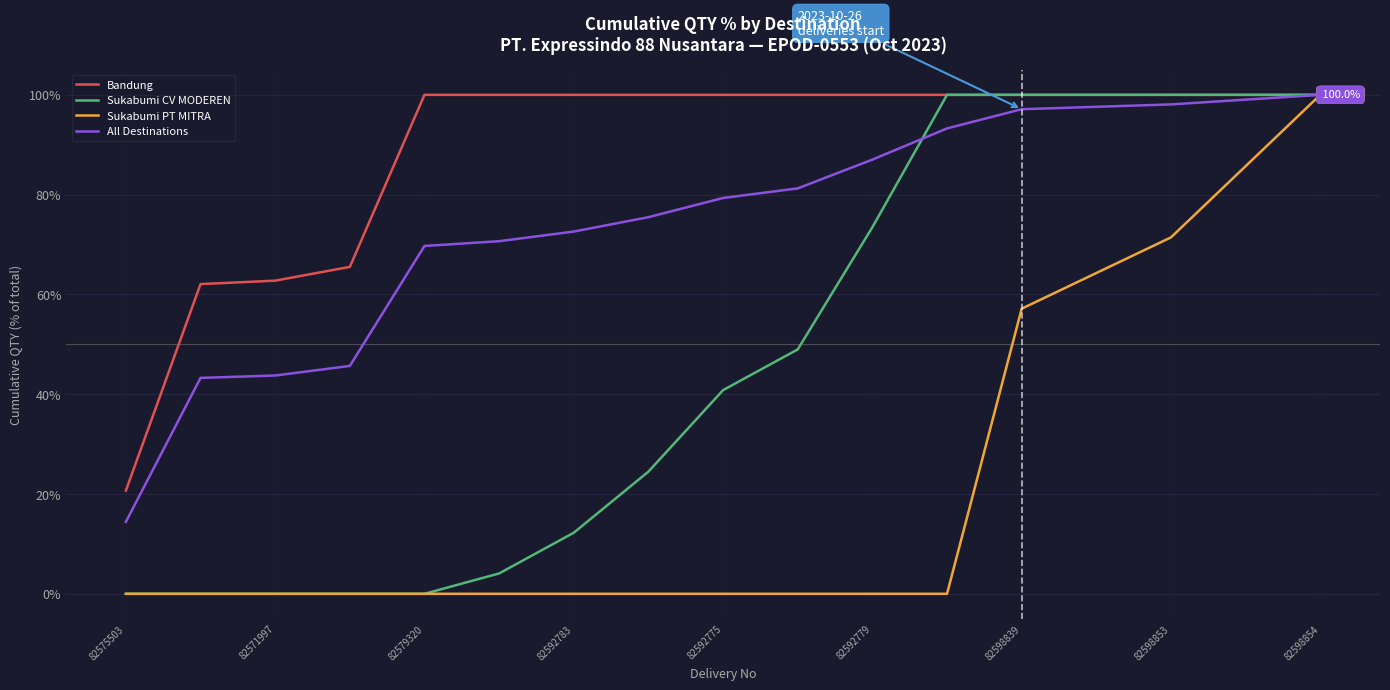

Rank the series by their average value, from highest to lowest.

Bandung, All Destinations, Sukabumi CV MODEREN, Sukabumi PT MITRA